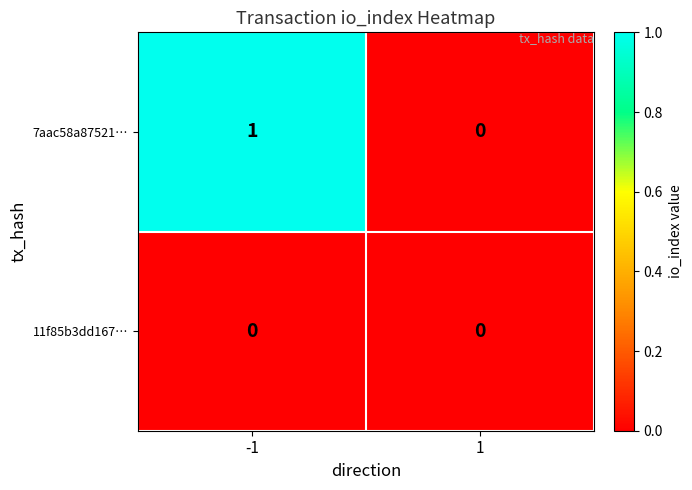

Which series has the largest range (max minus min)?

7aac58a87521…